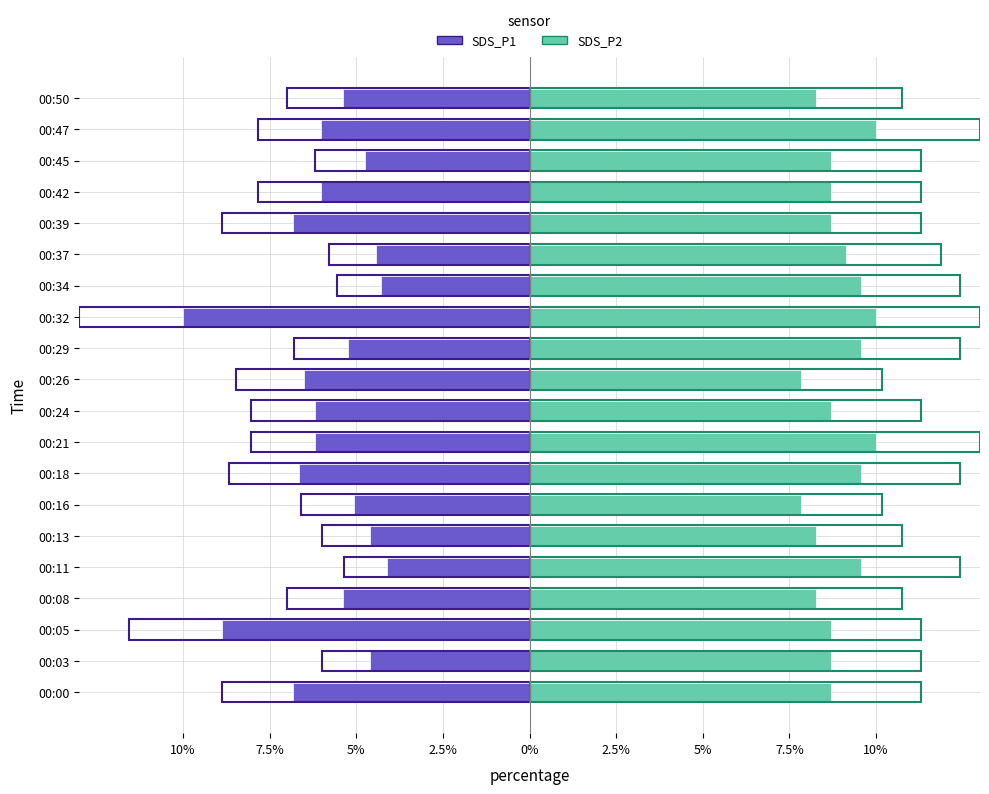

How many data points in SDS_P1 are less than -5?

14